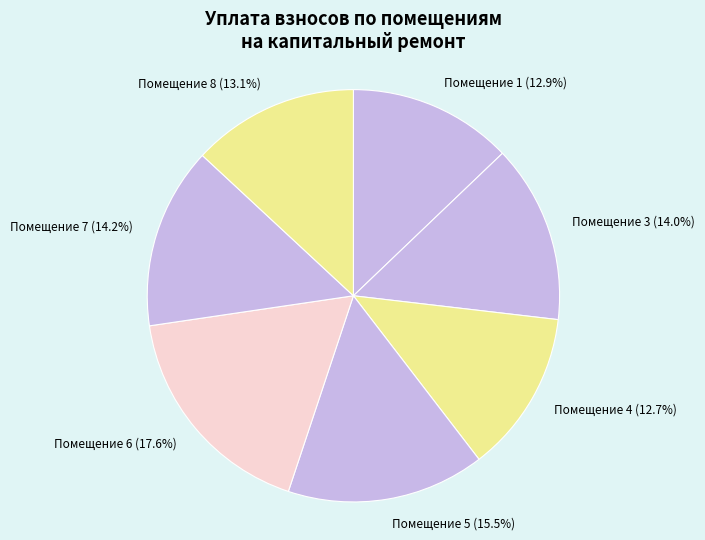

How many segments does this pie chart have?

7